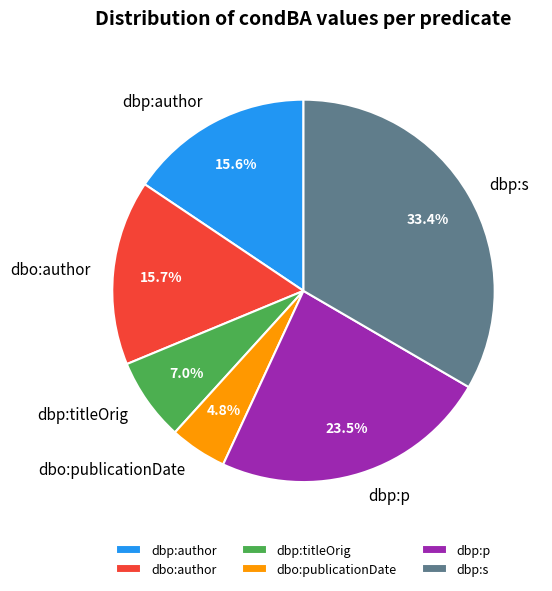

Which category has the biggest portion of the pie?

dbp:s